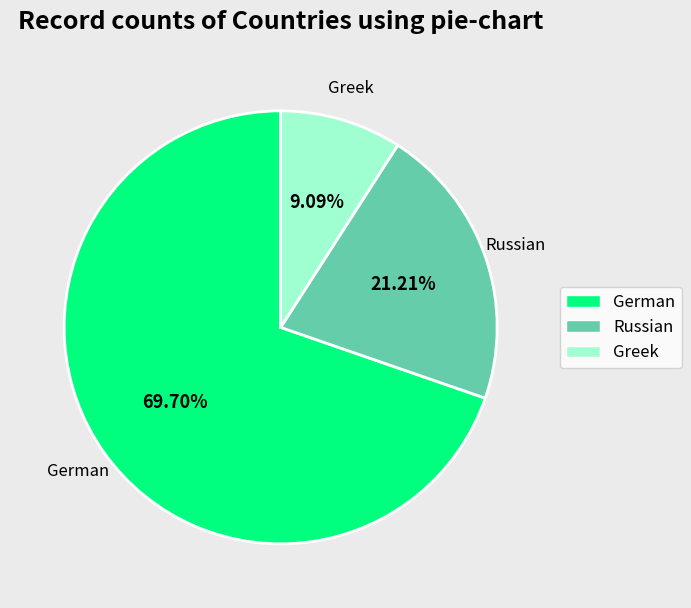

To the nearest percent, what is the difference between the Russian and German slice percentages?

48%